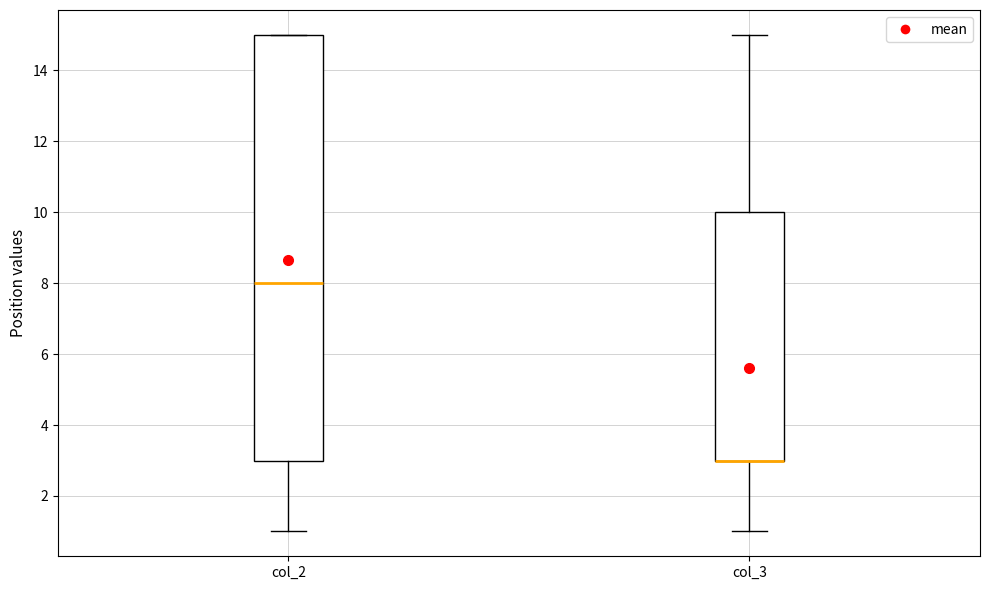

Reading left to right, read every box against the y-axis: the position of its median line, the range the box covers, and the ends of its whiskers. The values are not printed on the chart, so give them approximately, as read against the axis.

col_2: median 8, box 3 to 15, whiskers 1 to 15
col_3: median 3 (drawn on the box's lower edge), box 3 to 10, whiskers 1 to 15